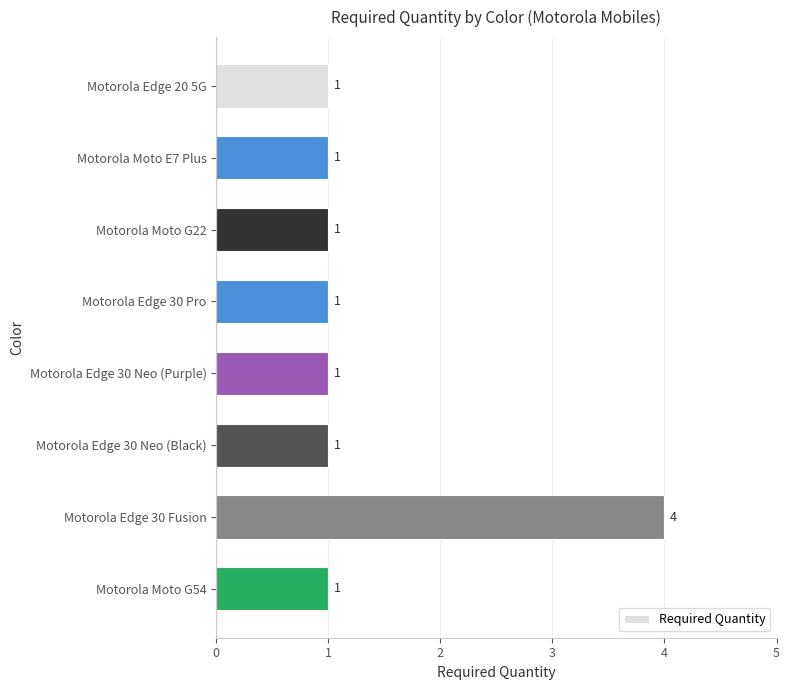

Reading top to bottom, extract all data points from this chart.

1	1	1	1	1	1	4	1